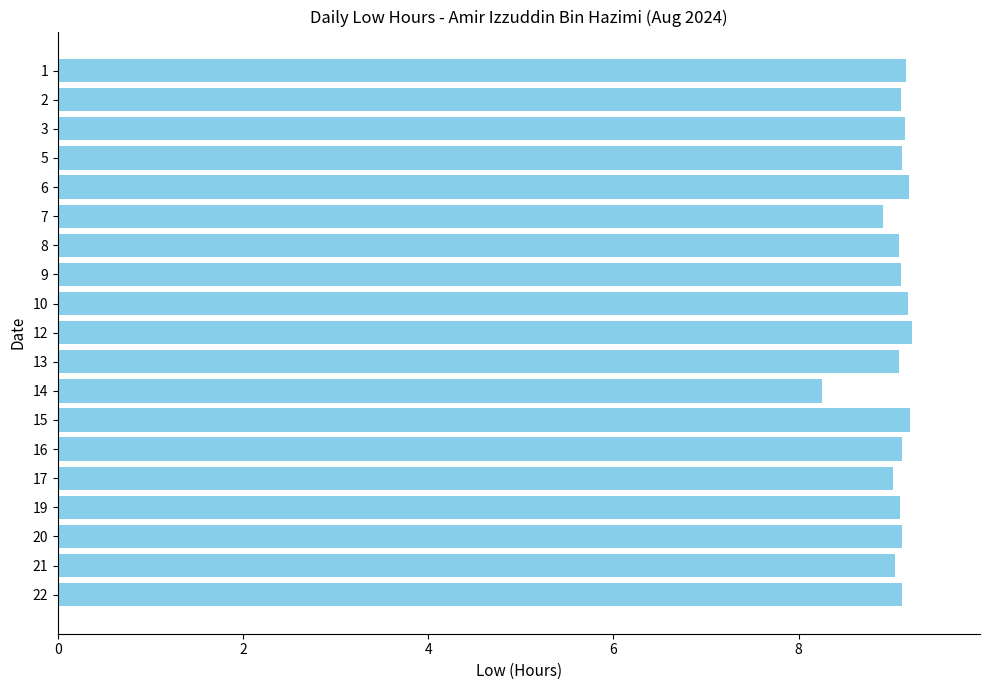

Does the chart contain any negative values?

No